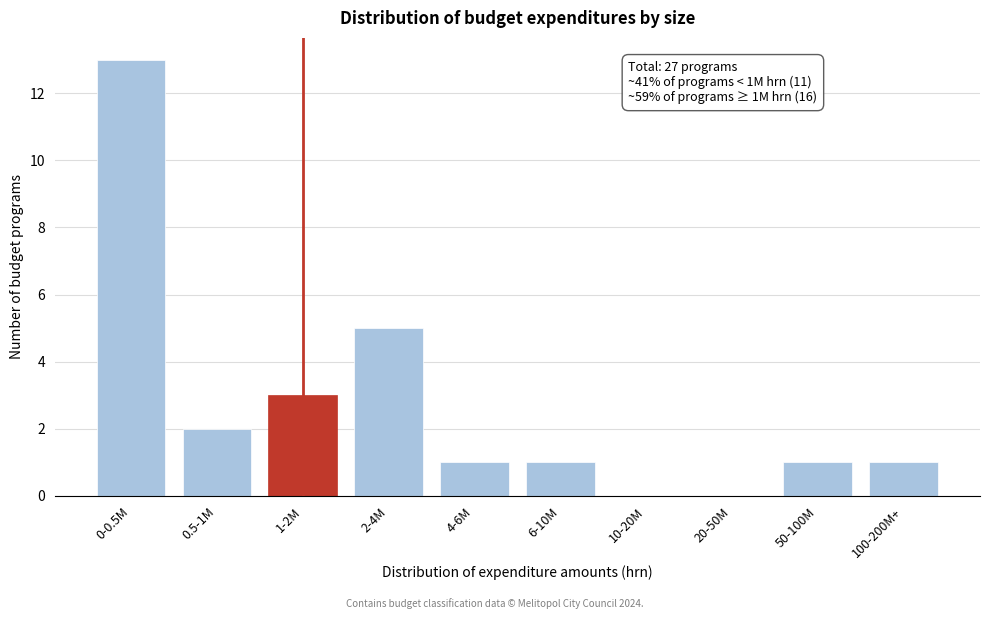

Reading right to left, transcribe all the data shown in this chart.

100-200M+=1	50-100M=1	20-50M=0	10-20M=0	6-10M=1	4-6M=1	2-4M=5	1-2M=3	0.5-1M=2	0-0.5M=13